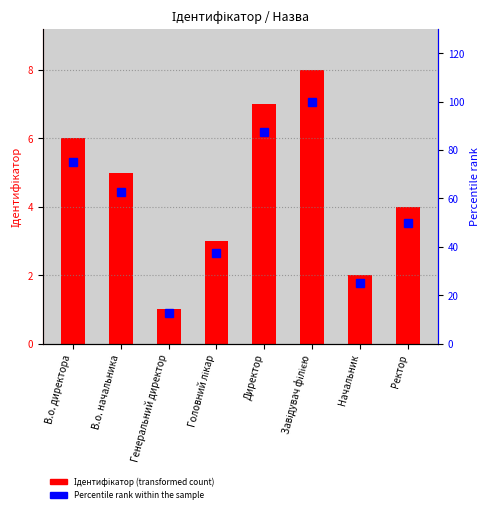

Which series changed the most between Генеральний директор and Ректор?

Percentile rank